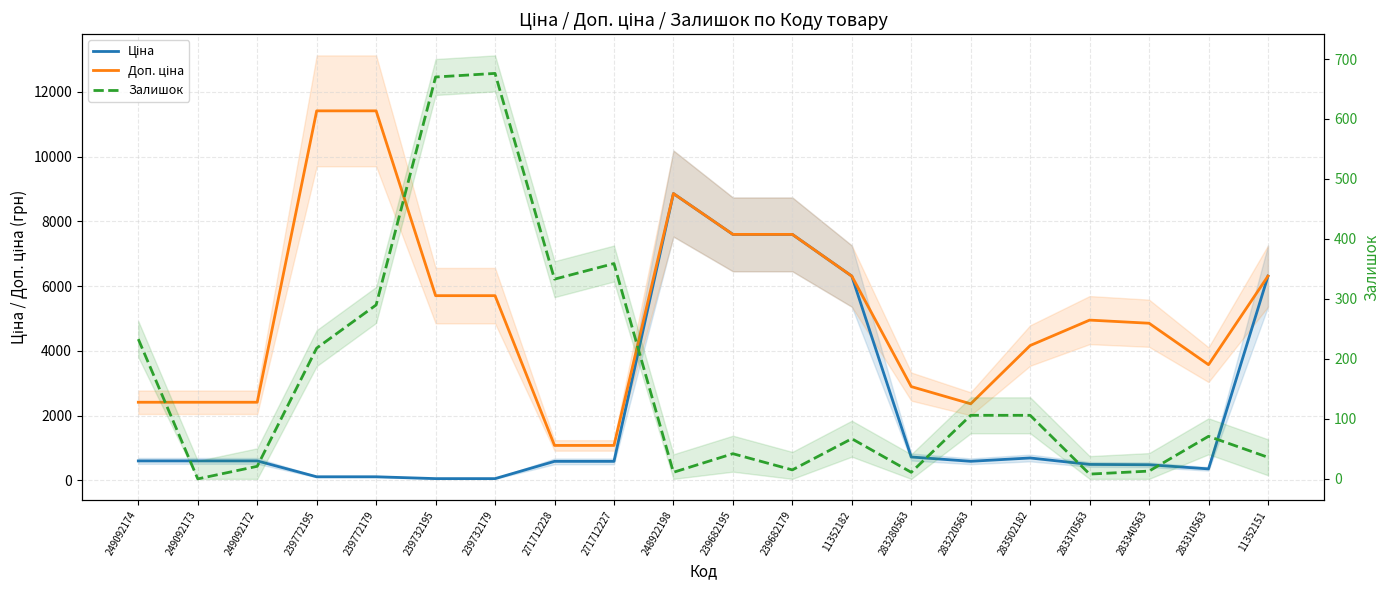

What is the label of the 10th point from the right?

239682195